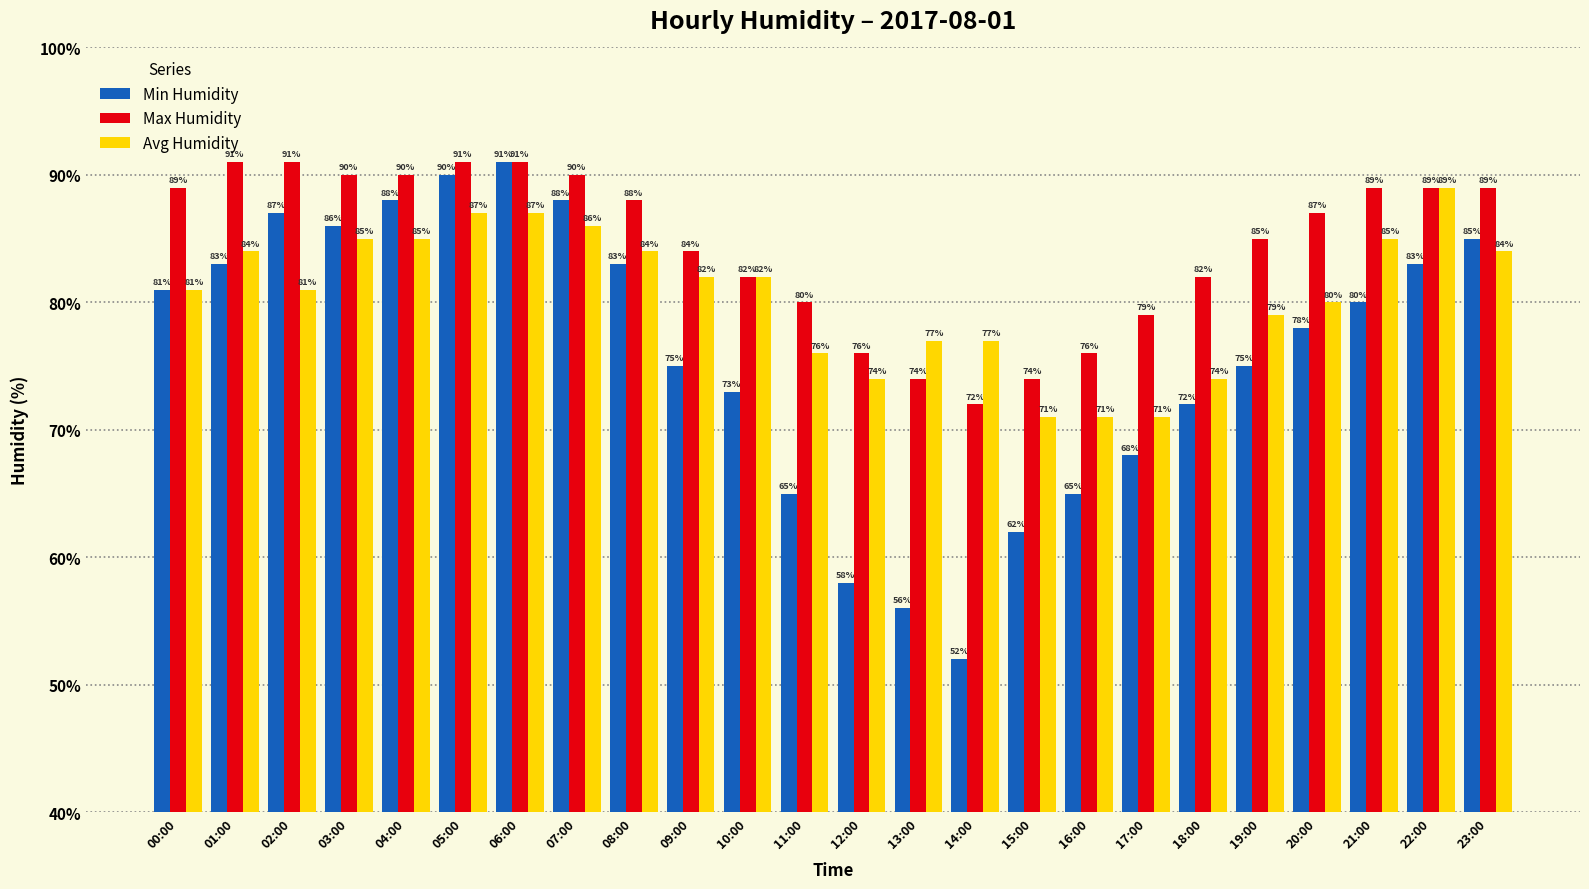

At which label does Max Humidity first exceed 88?

00:00